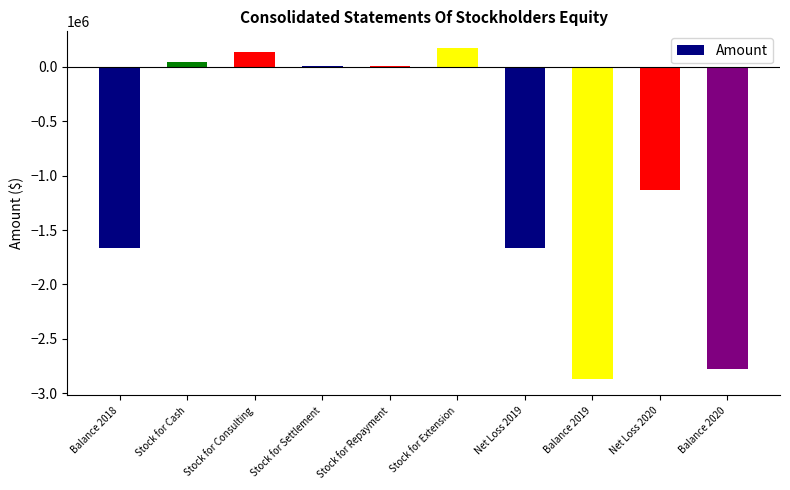

The value at Net Loss 2019 is -1662123. True or false?

True